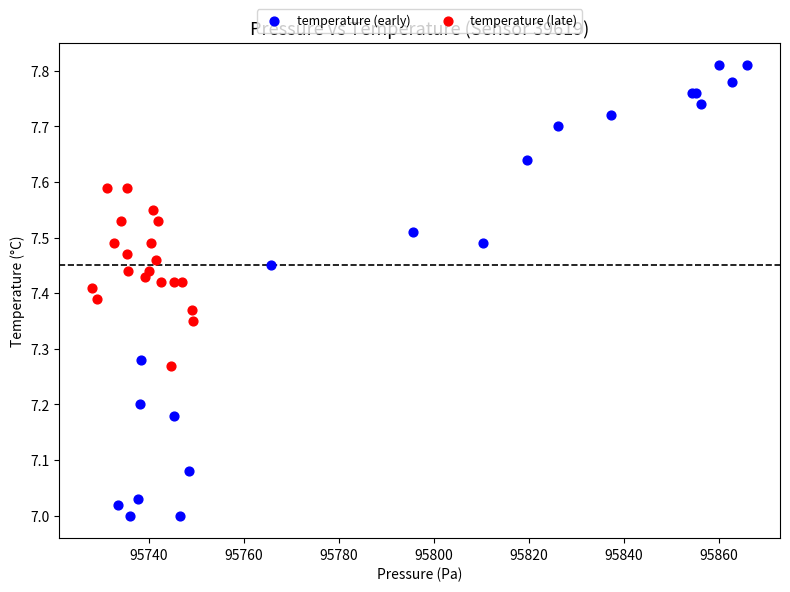

What are all the series names shown in the legend?

temperature (early), temperature (late)